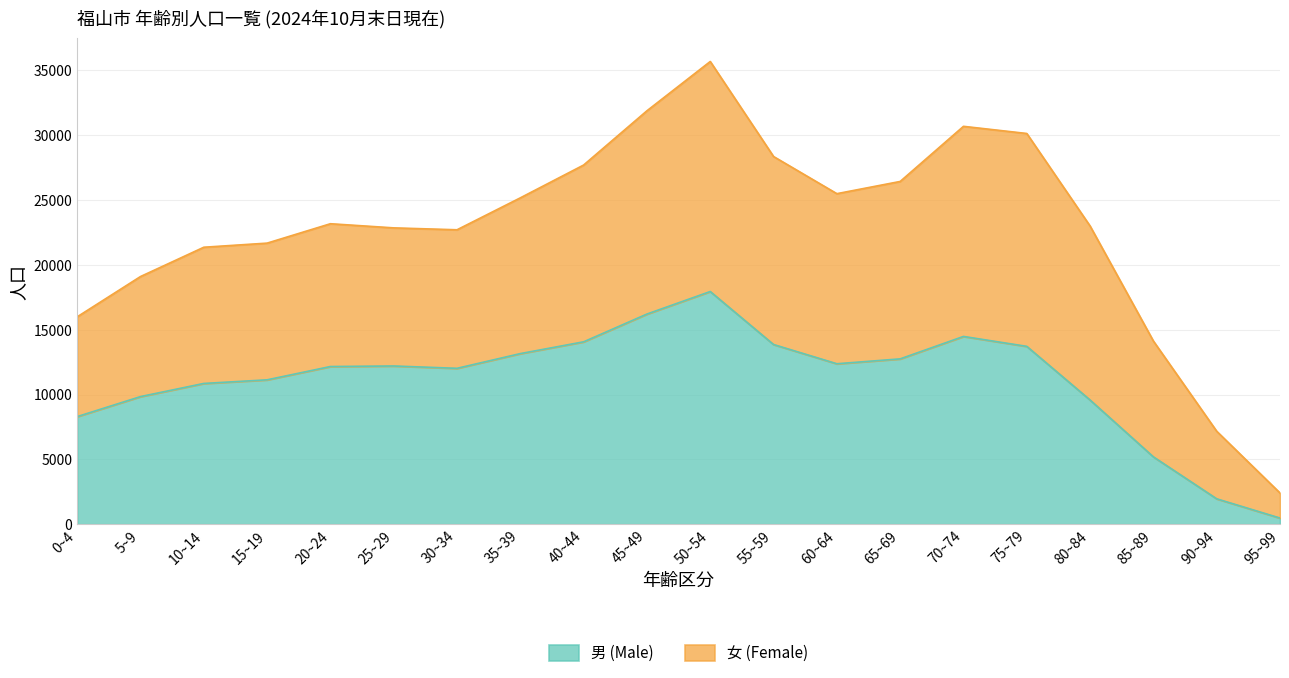

Between 15~19 and 55~59, which is larger?

55~59